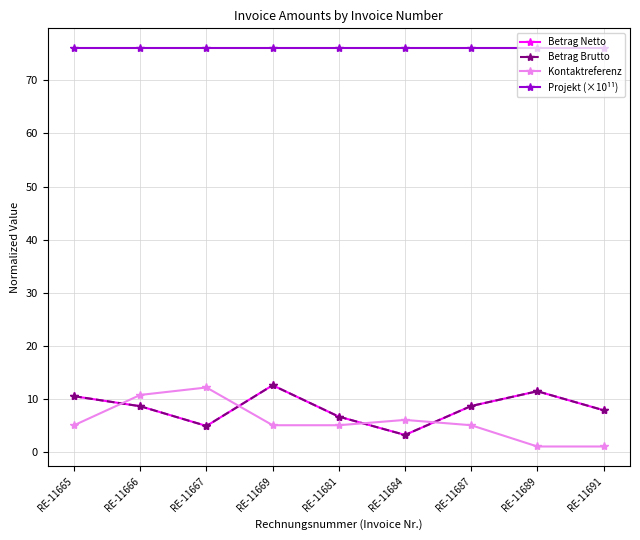

True or false: Projekt (×10¹¹) and Betrag Netto intersect in this chart.

False